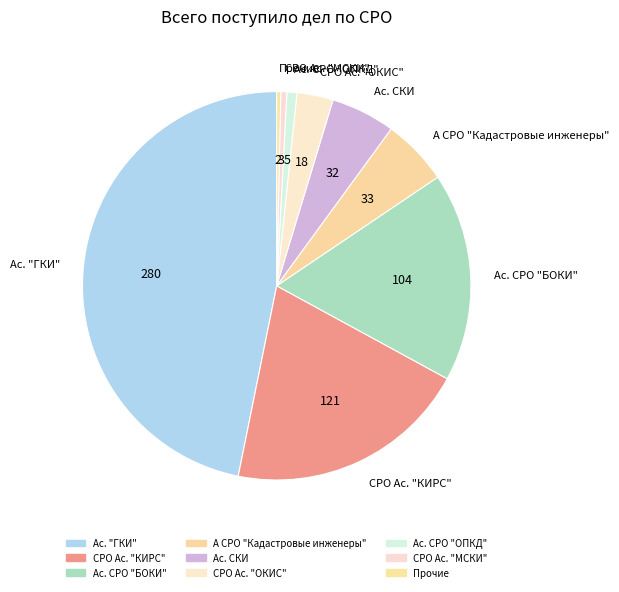

Which has a higher value, СРО Ас. "ОКИС" or СРО Ас. "КИРС"?

СРО Ас. "КИРС"